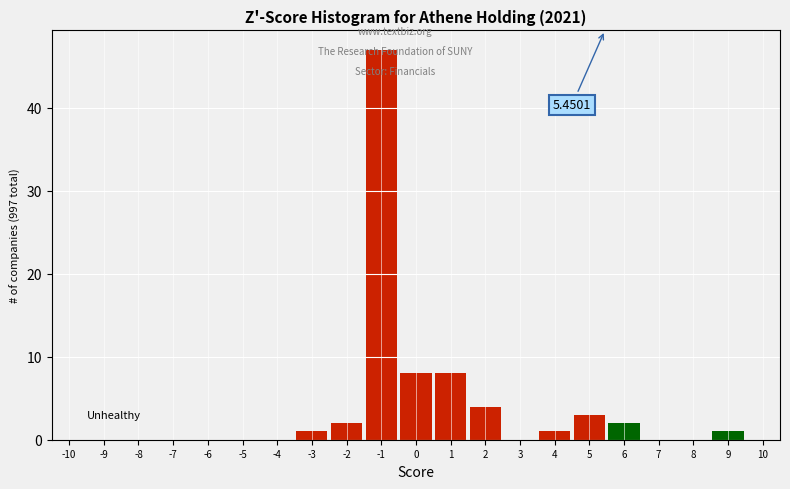

Over which range of the x-axis is the bar tallest?

-1.5 to -0.5